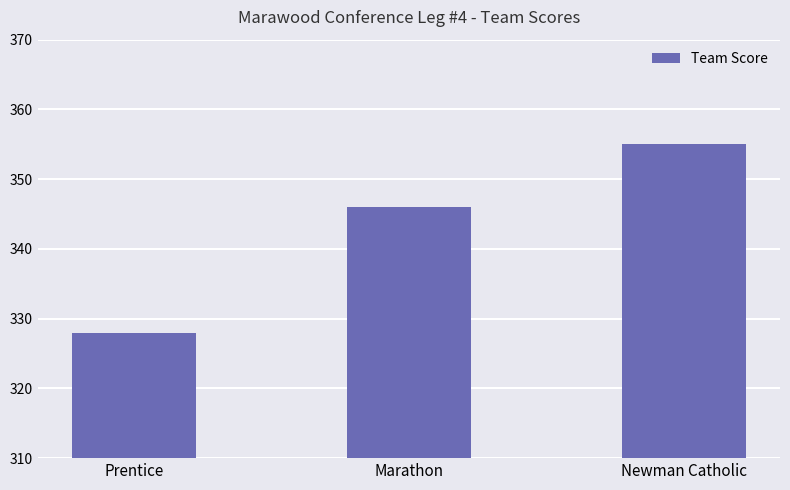

What is the average value?

343